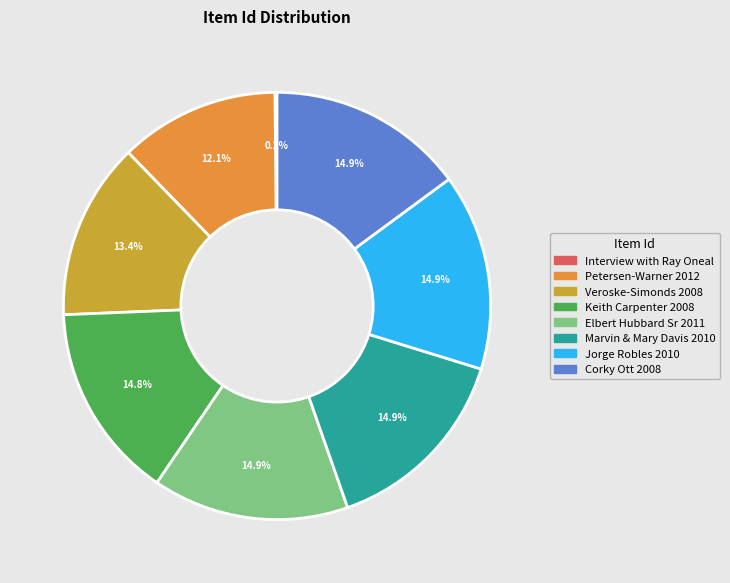

What is the total percentage of Jorge Robles 2010 and Corky Ott 2008?

29.8%